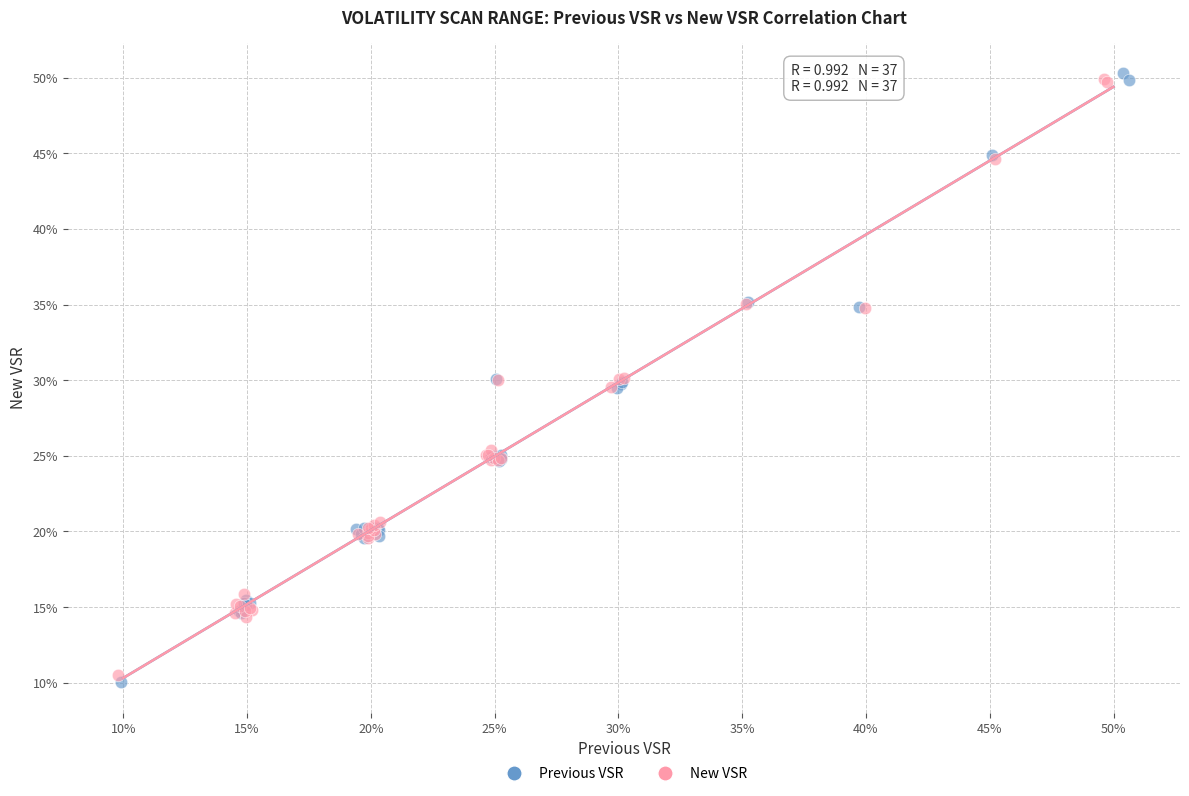

Which series contains the highest Y value?

Previous VSR